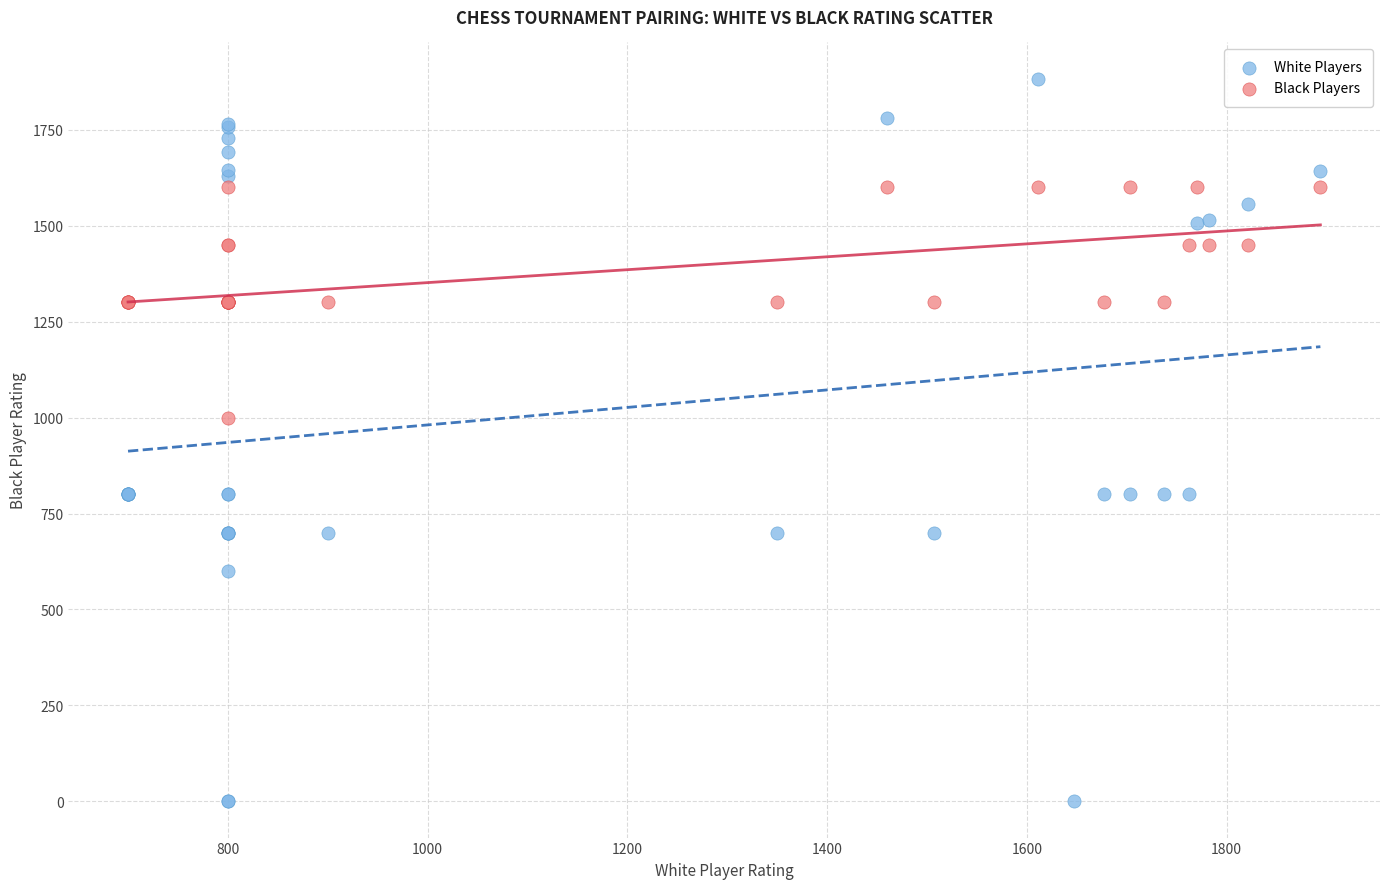

Which series has the widest spread of Y values?

White Players